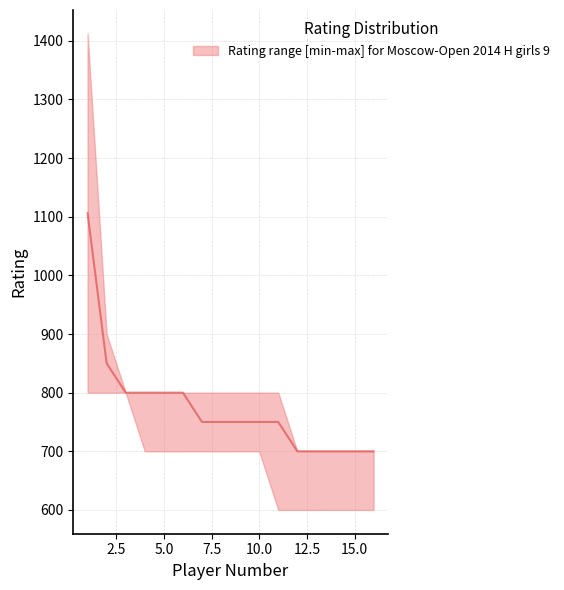

True or false: upper and median cross at least once.

False